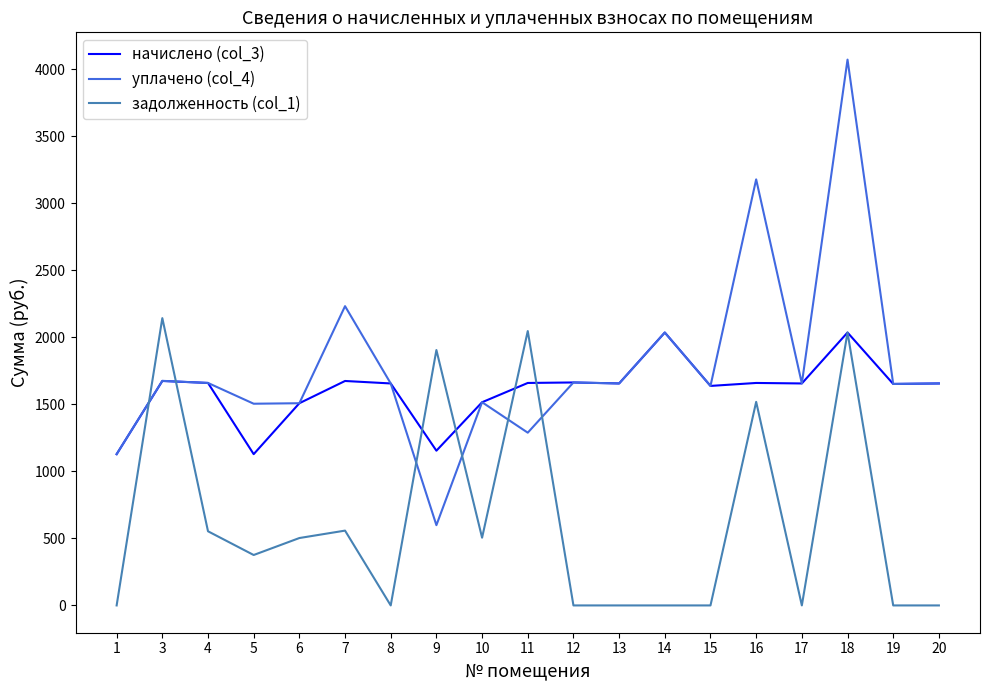

Between 16 and 18, which series saw the biggest shift?

уплачено (col_4)